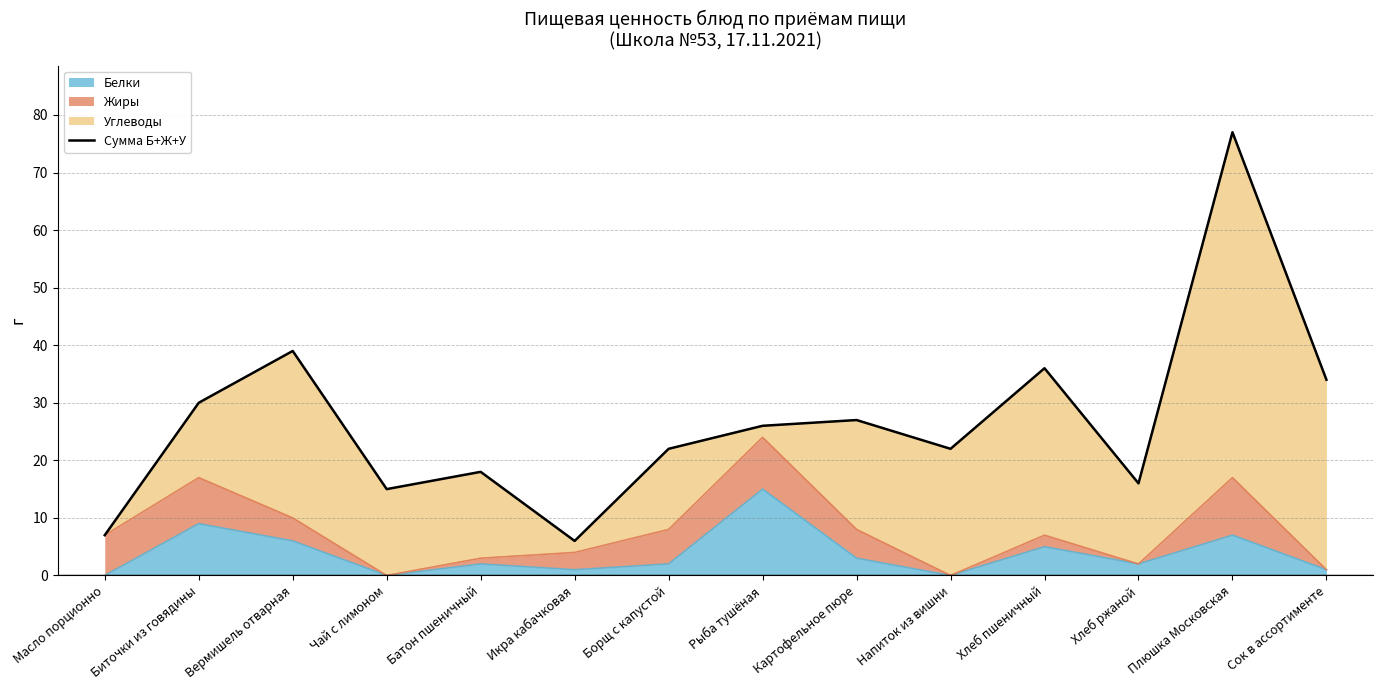

What is the label of the 9th point from the right?

Икра кабачковая